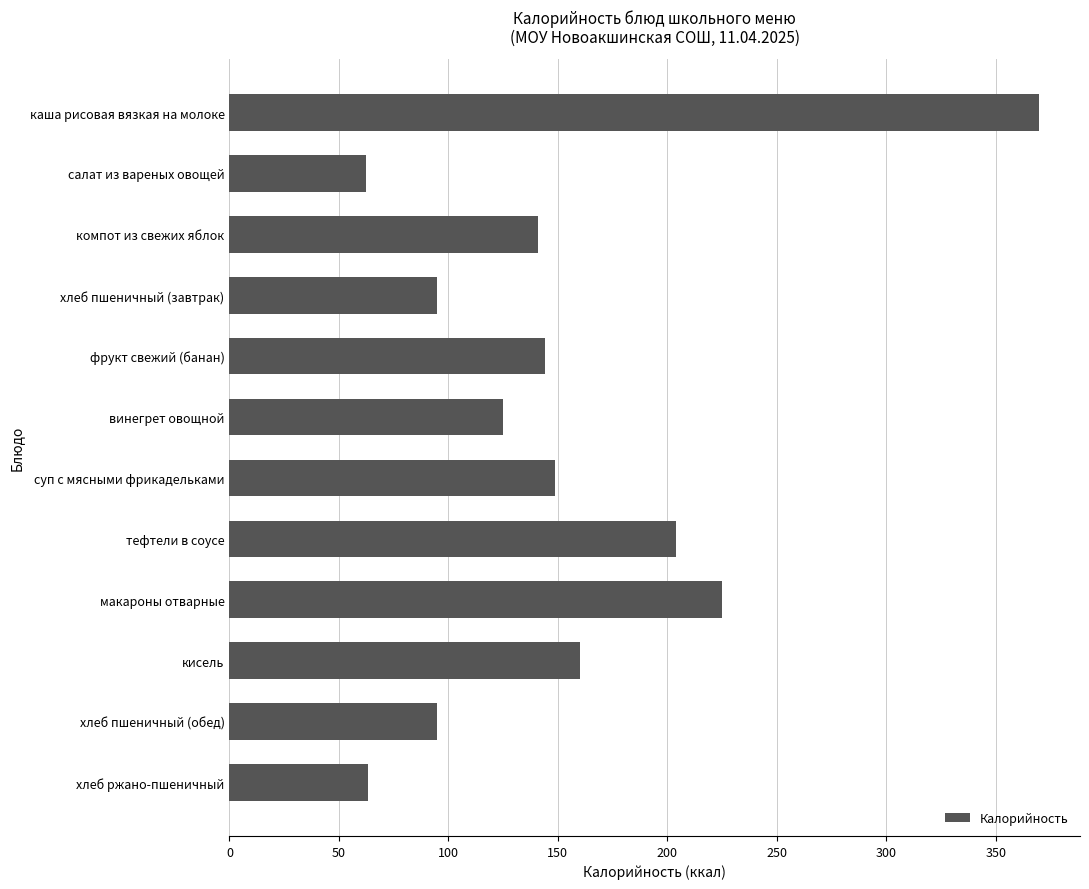

What is the maximum value shown in the chart?

370.0